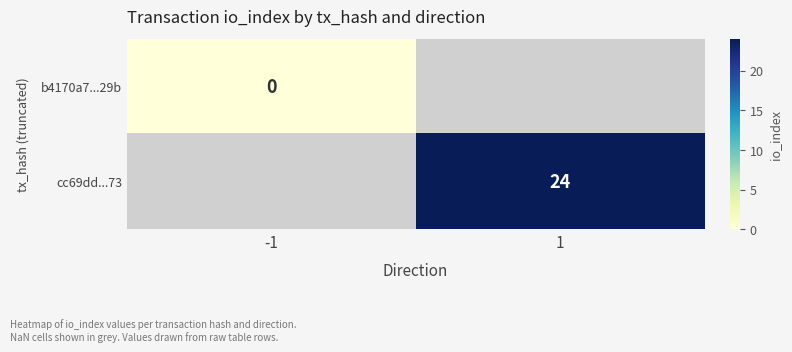

Which series has the widest spread of values?

b4170a7...29b